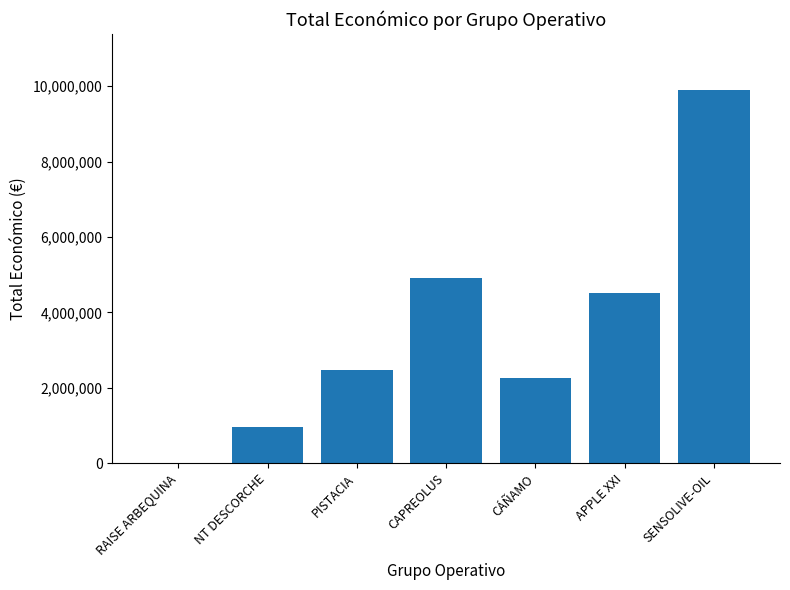

The value at SENSOLIVE-OIL is 9900193. True or false?

True